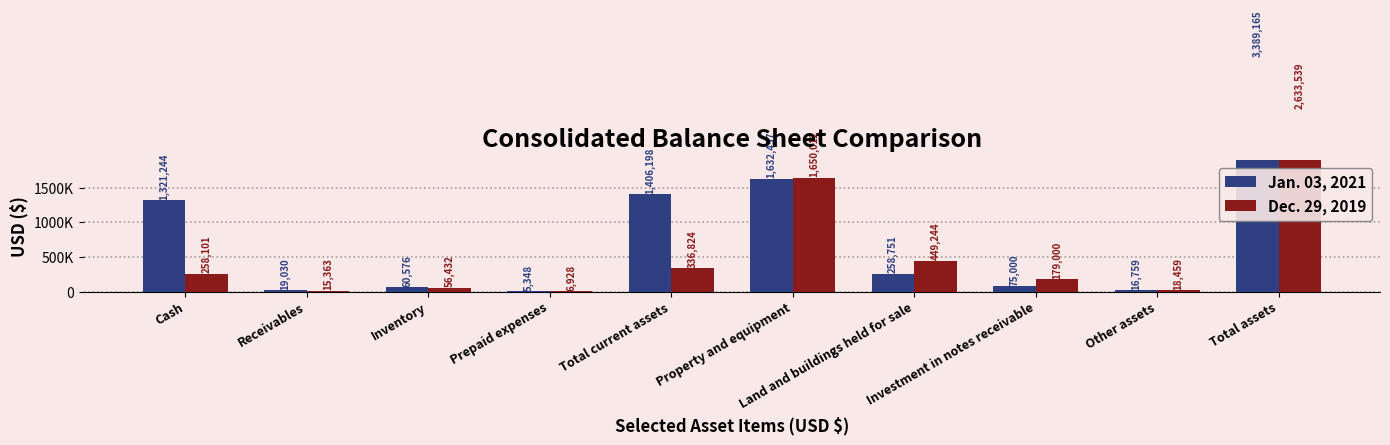

Which category has the highest value across all series?

Total assets